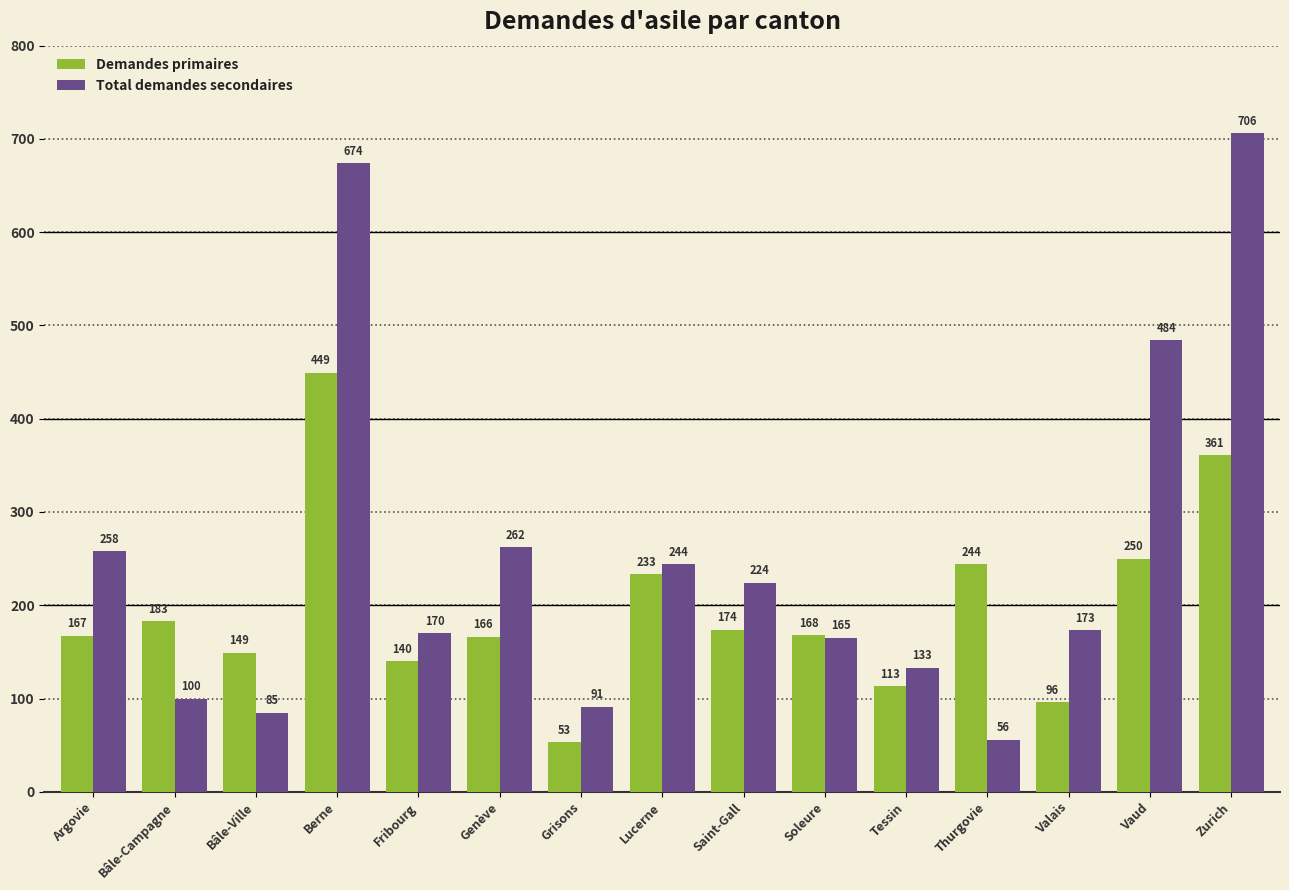

Which label corresponds to the largest value in the chart?

Zurich